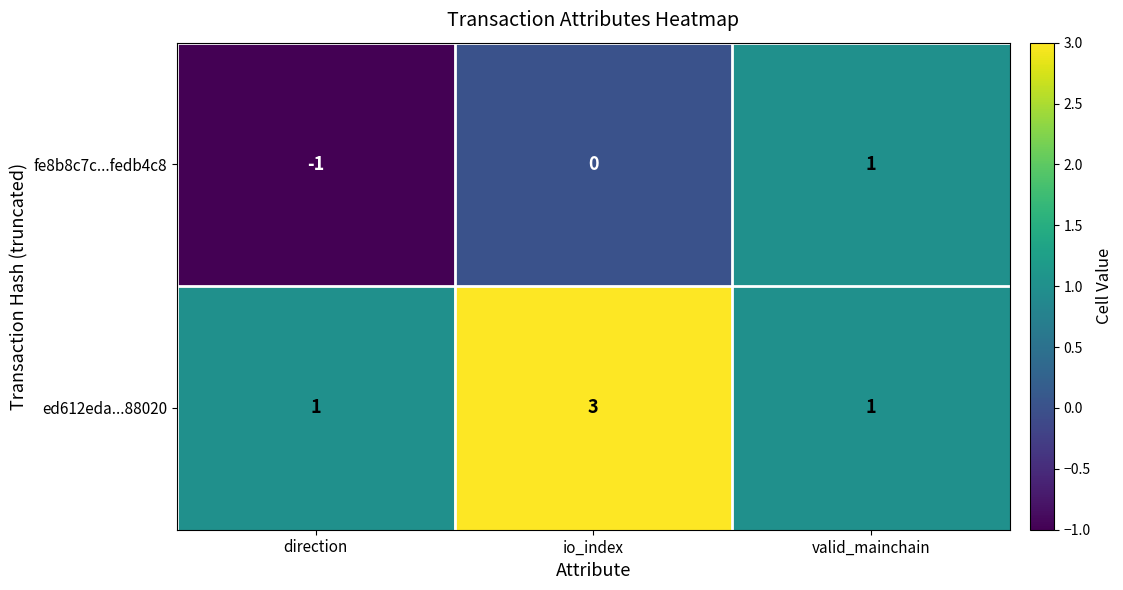

Read the ed612eda...88020 value at io_index.

3